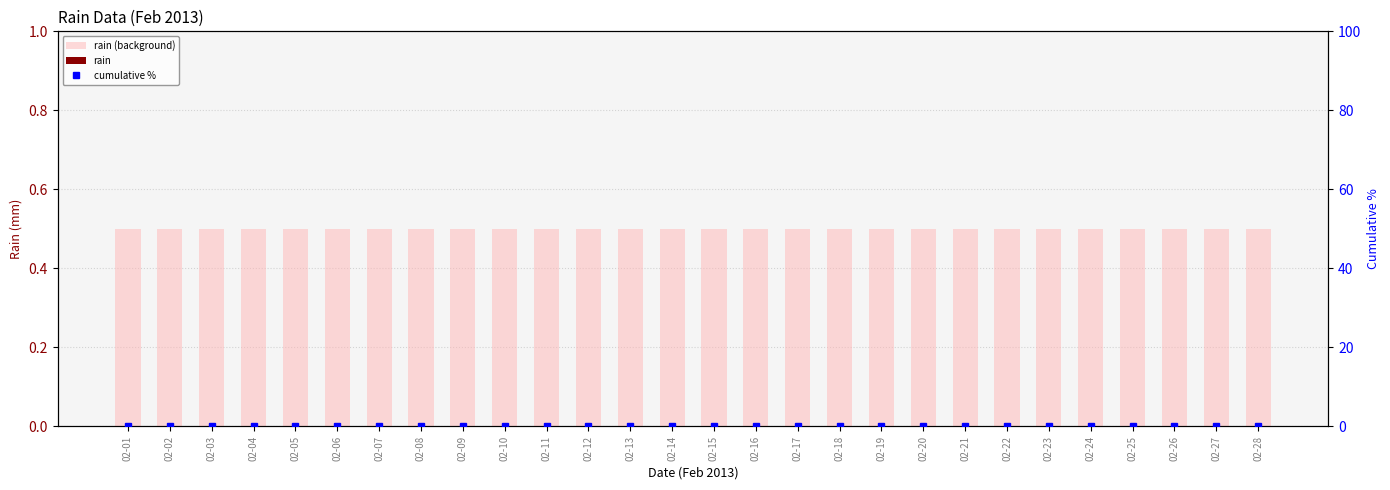

How many categories are shown in the chart?

28